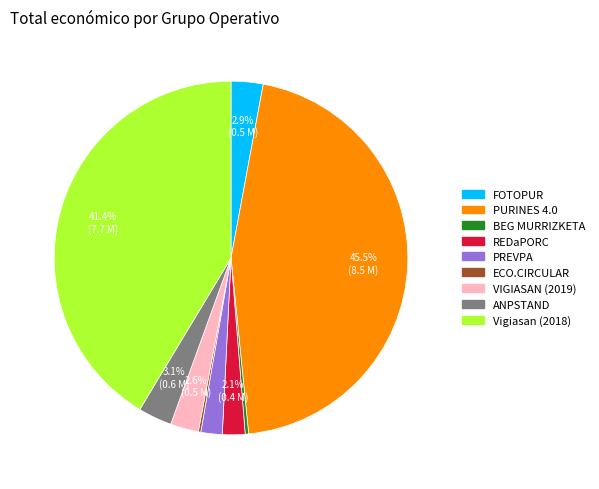

What percentage is the Vigiasan (2018) slice, to the nearest percent?

41%